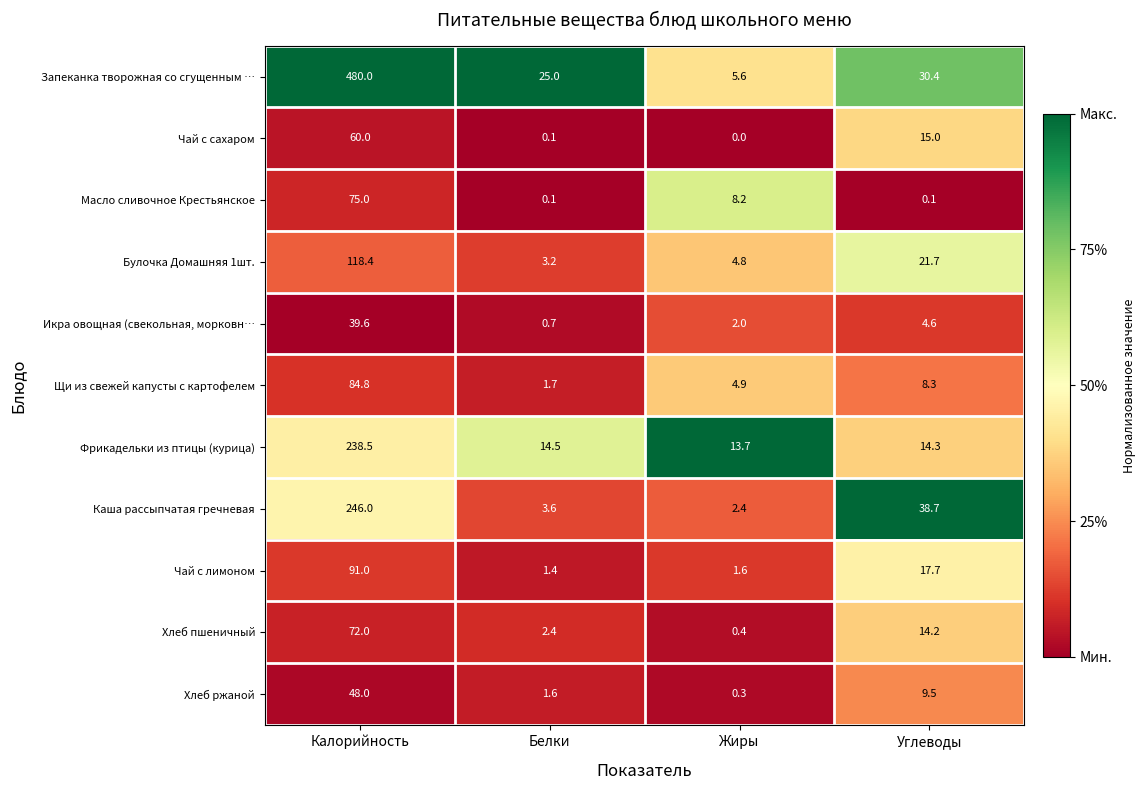

What is the spread (max minus min) of values at Калорийность?

440.4